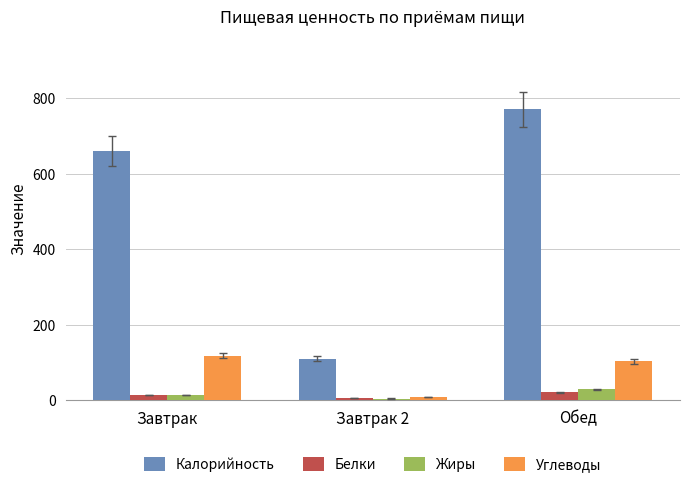

Reading left to right, extract all data points from this chart.

Калорийность: Завтрак=659.9	Завтрак 2=110.5	Обед=770.3
Белки: Завтрак=14.3	Завтрак 2=5.9	Обед=22.1
Жиры: Завтрак=14.6	Завтрак 2=5.1	Обед=29.3
Углеводы: Завтрак=118.1	Завтрак 2=9.8	Обед=103.7